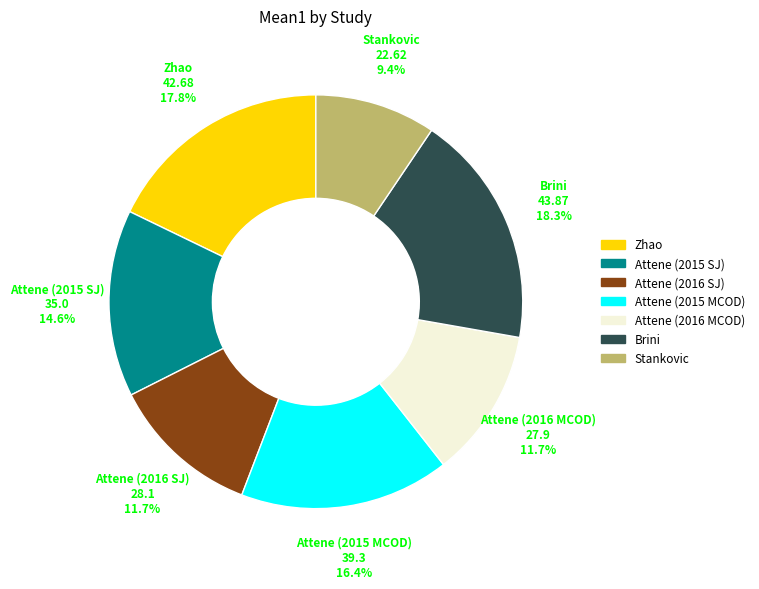

Do Attene (2015 SJ) and Zhao together represent more than half of the pie?

No